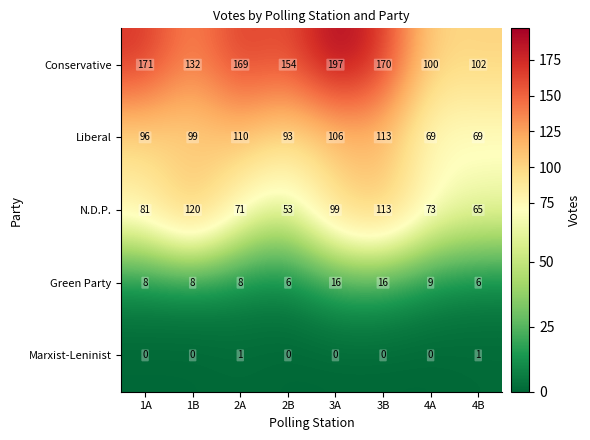

How many data points does each series have?

8